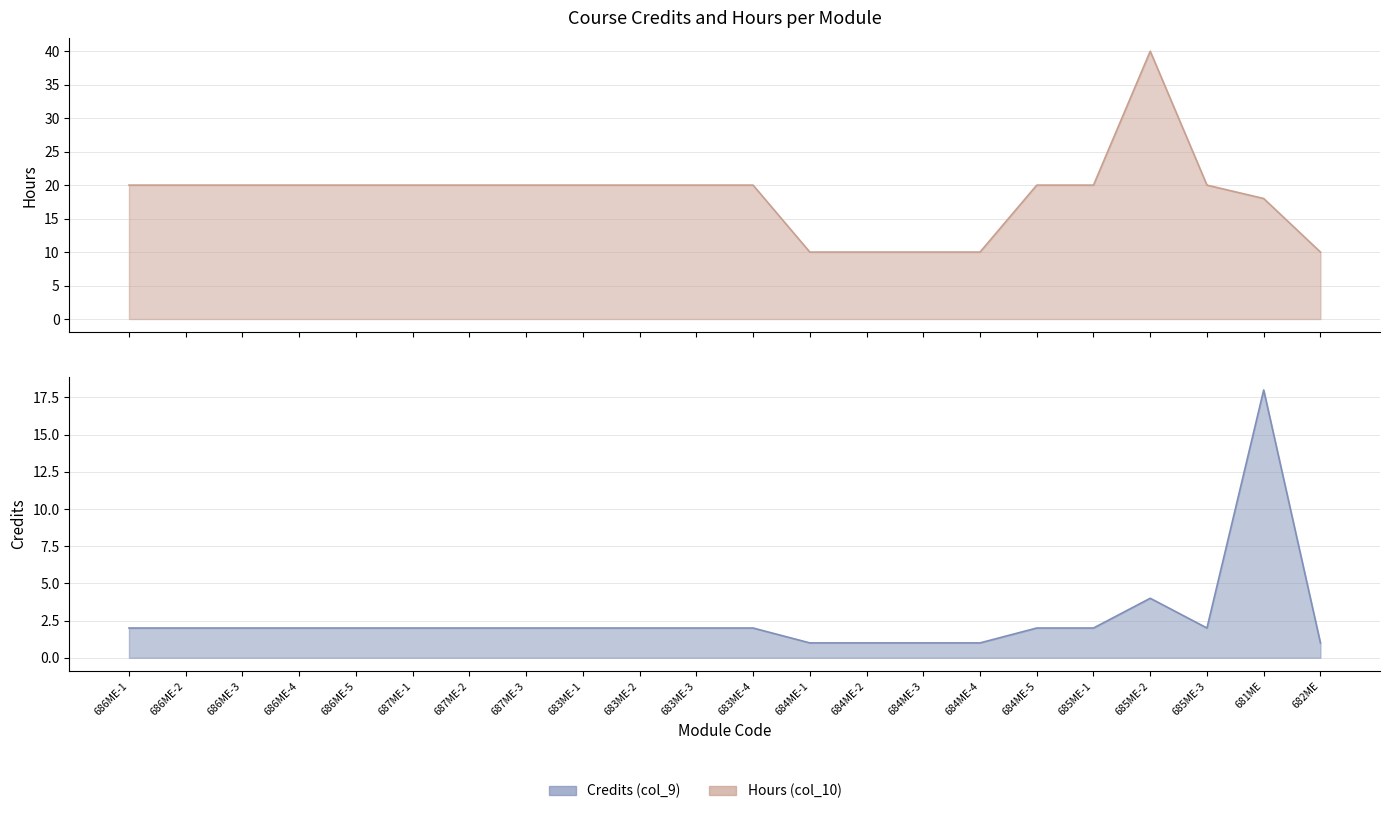

How many categories are shown in the chart?

22